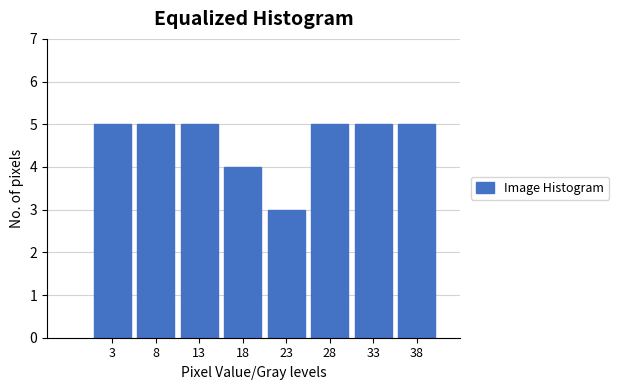

Reading left to right, transcribe this chart: for each bar, give the range it covers on the x-axis and its height. Neither the bar edges nor the heights are printed on the chart, so give them approximately, as read against the axes.

1.0 to 6.0: 5
6.0 to 11.0: 5
11.0 to 15.5: 5
15.5 to 20.5: 4
20.5 to 25.5: 3
25.5 to 30.5: 5
30.5 to 35.0: 5
35.0 to 40.0: 5